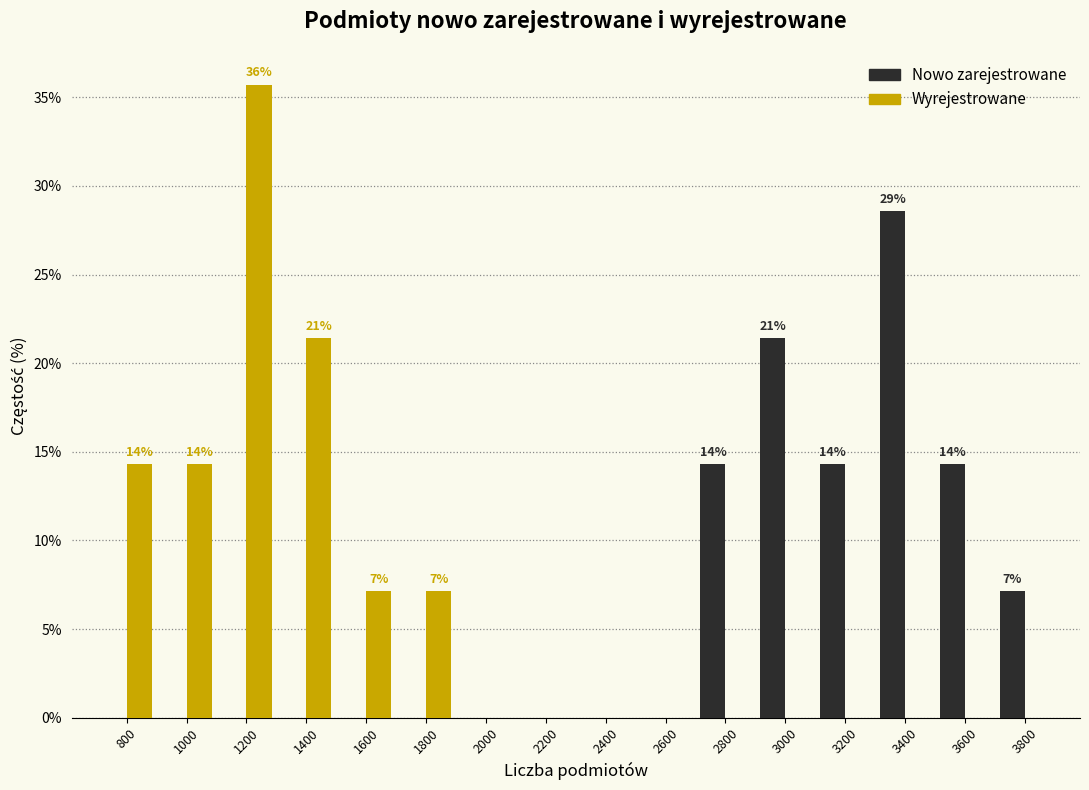

In the Wyrejestrowane series, which range on the x-axis has the tallest bar?

1100 to 1300